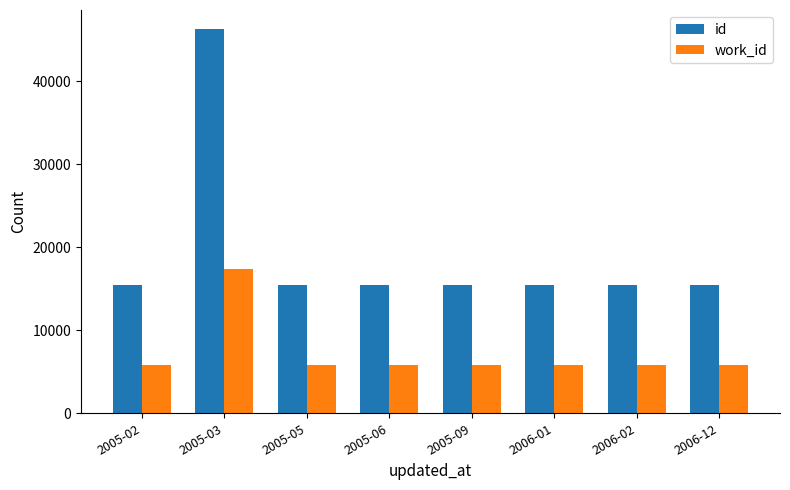

List the series in order of their overall mean, lowest first.

work_id, id